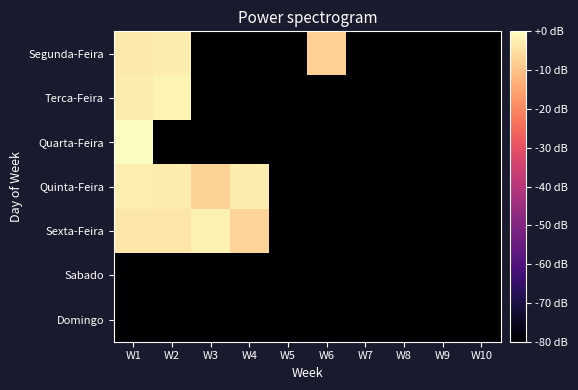

Reading left to right, transcribe all the data shown in this chart.

Segunda-Feira: W1=-3.4	W2=-3.0	W3=-80.0	W4=-80.0	W5=-80.0	W6=-7.6	W7=-80.0	W8=-80.0	W9=-80.0	W10=-80.0
Terca-Feira: W1=-2.8	W2=-1.8	W3=-80.0	W4=-80.0	W5=-80.0	W6=-80.0	W7=-80.0	W8=-80.0	W9=-80.0	W10=-80.0
Quarta-Feira: W1=-0.2	W2=-80.0	W3=-80.0	W4=-80.0	W5=-80.0	W6=-80.0	W7=-80.0	W8=-80.0	W9=-80.0	W10=-80.0
Quinta-Feira: W1=-2.5	W2=-2.8	W3=-7.5	W4=-3.1	W5=-80.0	W6=-80.0	W7=-80.0	W8=-80.0	W9=-80.0	W10=-80.0
Sexta-Feira: W1=-4.0	W2=-4.3	W3=-1.9	W4=-7.0	W5=-80.0	W6=-80.0	W7=-80.0	W8=-80.0	W9=-80.0	W10=-80.0
Sabado: W1=-80.0	W2=-80.0	W3=-80.0	W4=-80.0	W5=-80.0	W6=-80.0	W7=-80.0	W8=-80.0	W9=-80.0	W10=-80.0
Domingo: W1=-80.0	W2=-80.0	W3=-80.0	W4=-80.0	W5=-80.0	W6=-80.0	W7=-80.0	W8=-80.0	W9=-80.0	W10=-80.0